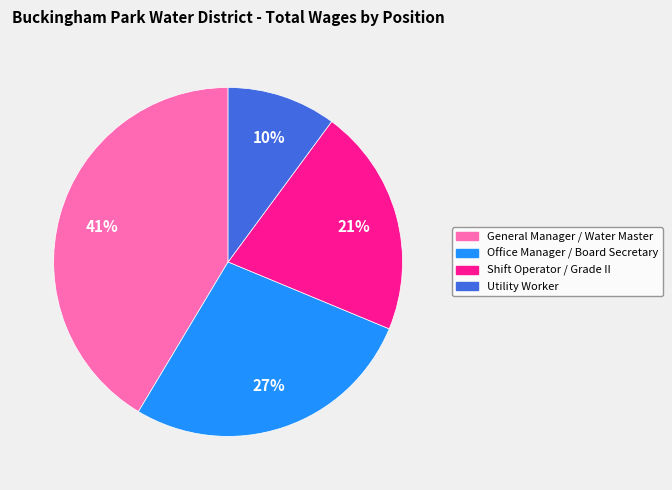

Do Utility Worker and Shift Operator / Grade II together represent more than half of the pie?

No